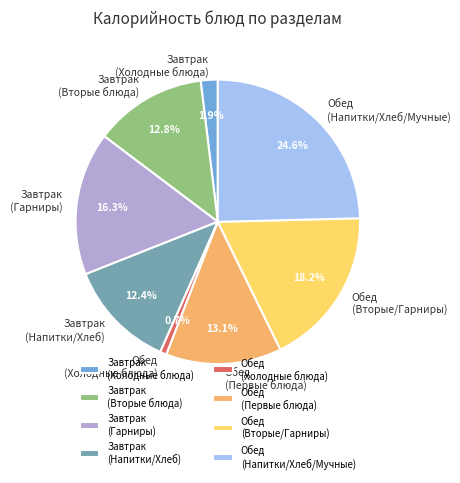

Which category has the smallest portion of the pie?

Обед (Холодные блюда)